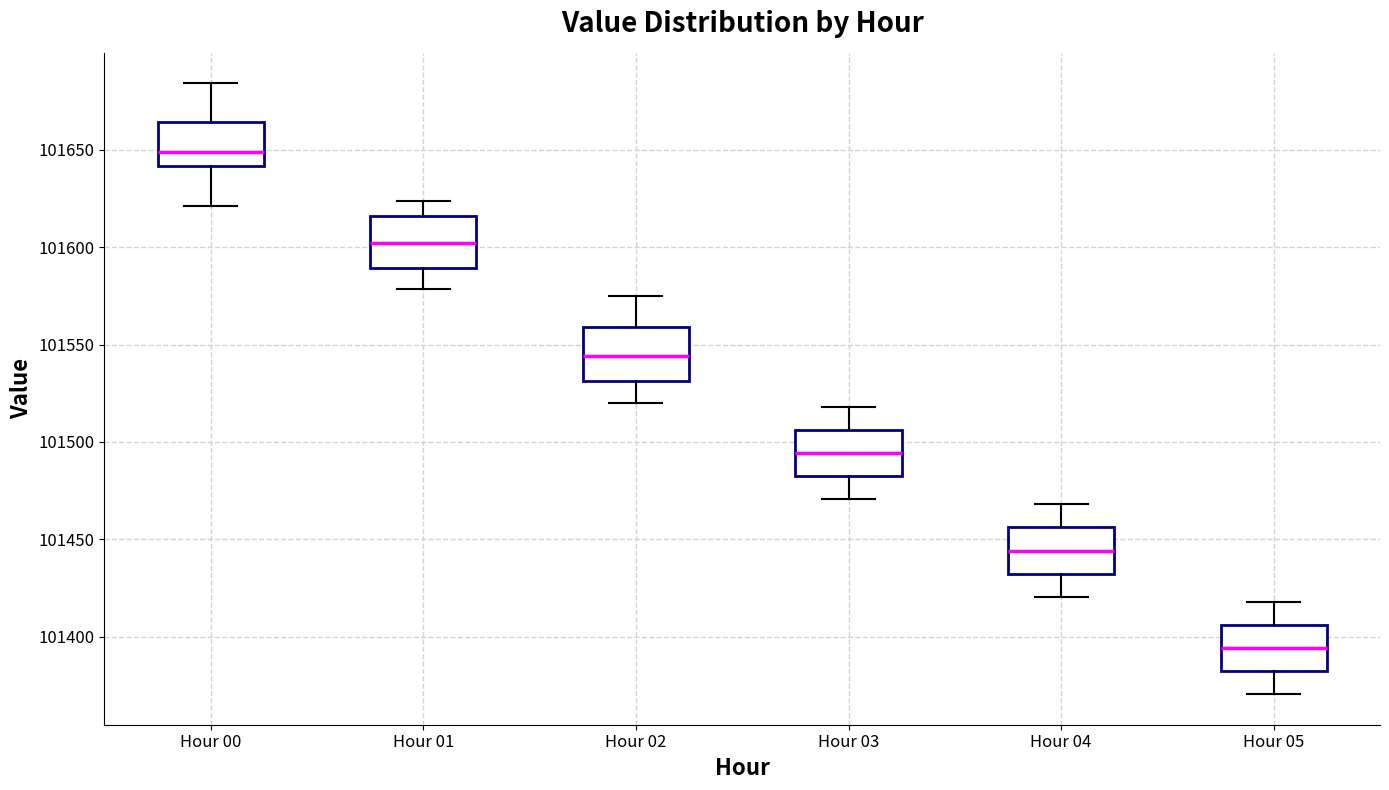

Which box's median line is the highest?

Hour 00